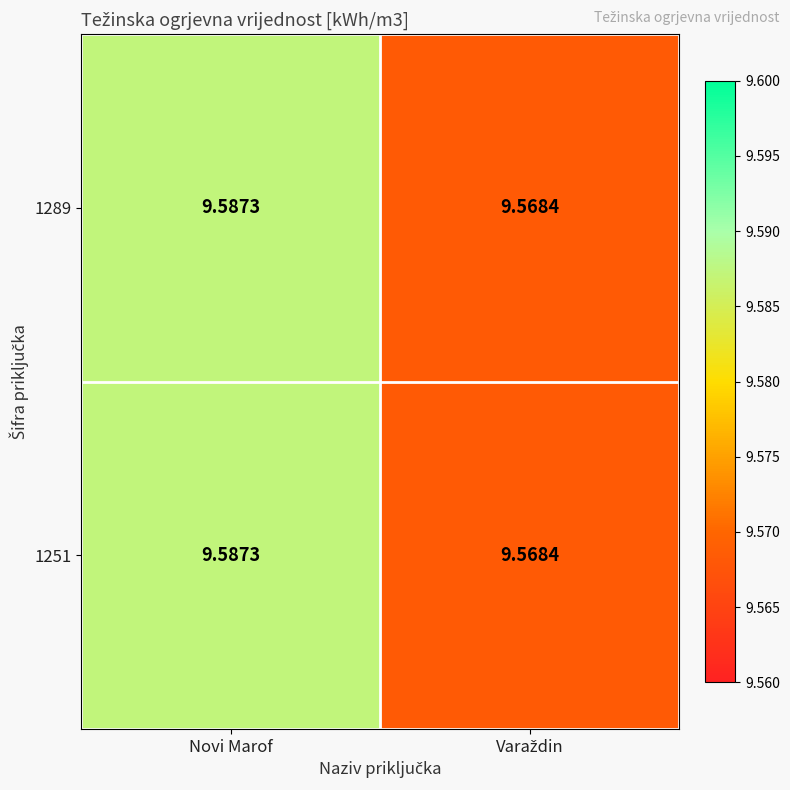

Which category has the highest value in the 1289 series?

Novi Marof